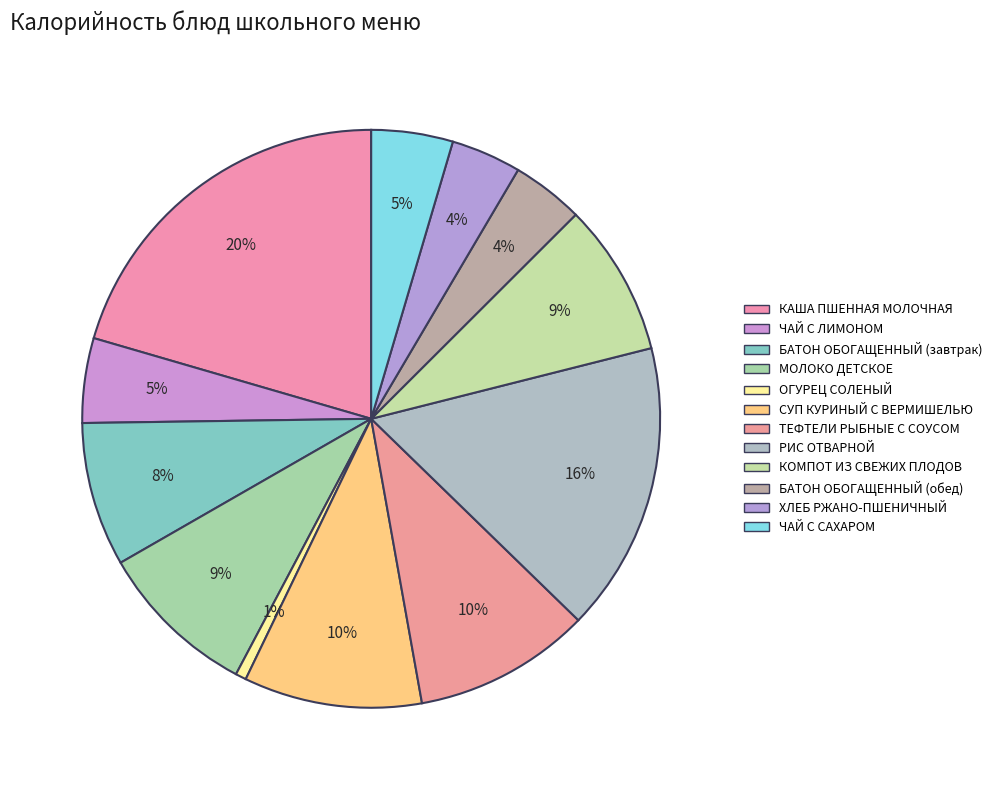

To the nearest percent, what is the average slice percentage?

8%